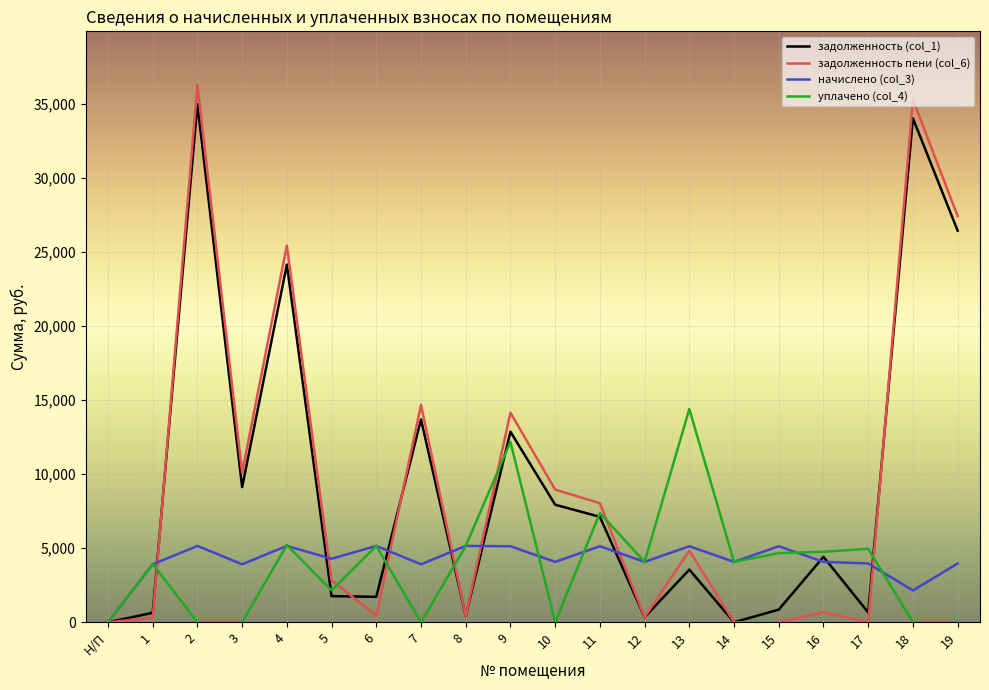

How many lines are shown in the chart?

4